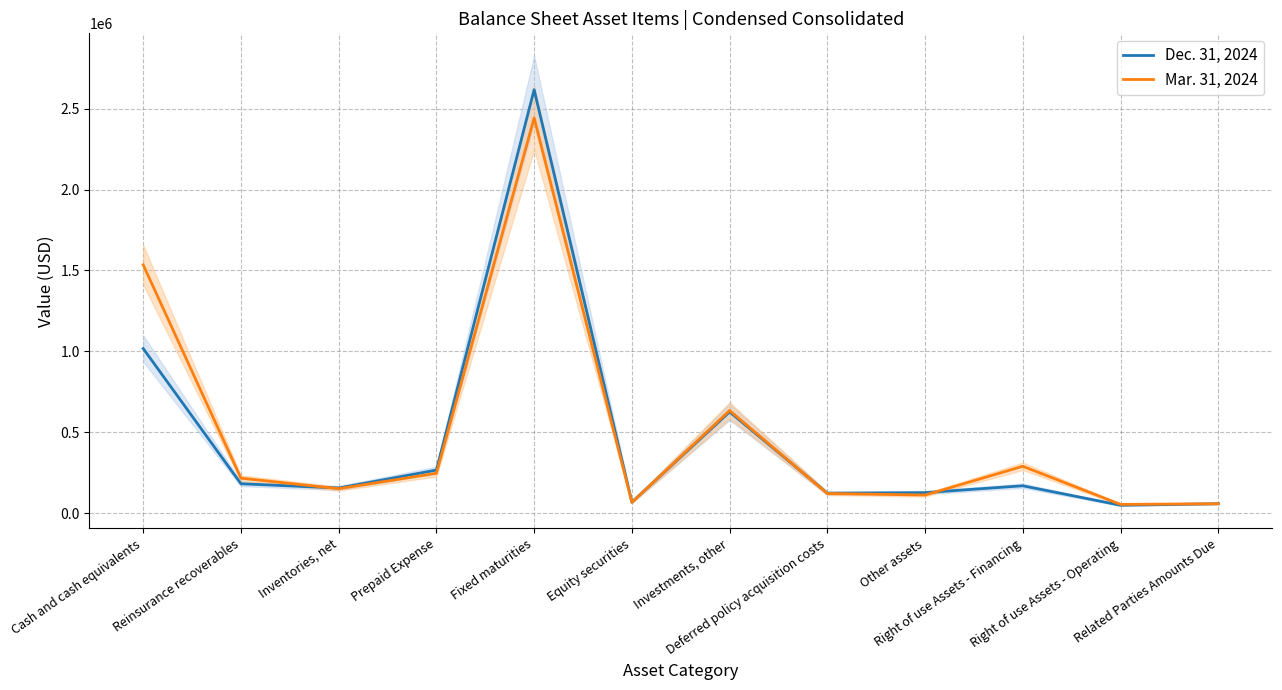

What is the difference between the maximum and minimum values in the Dec. 31, 2024 series?

2568626